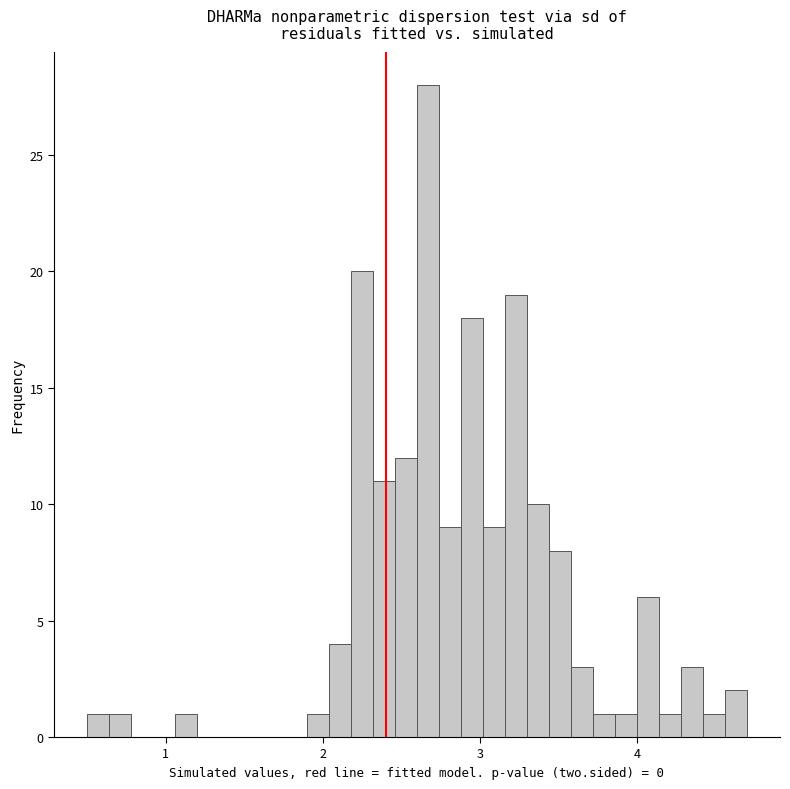

Around what value on the x-axis is the tallest bar? Give the approximate position of its centre, as read against the axis.

2.7